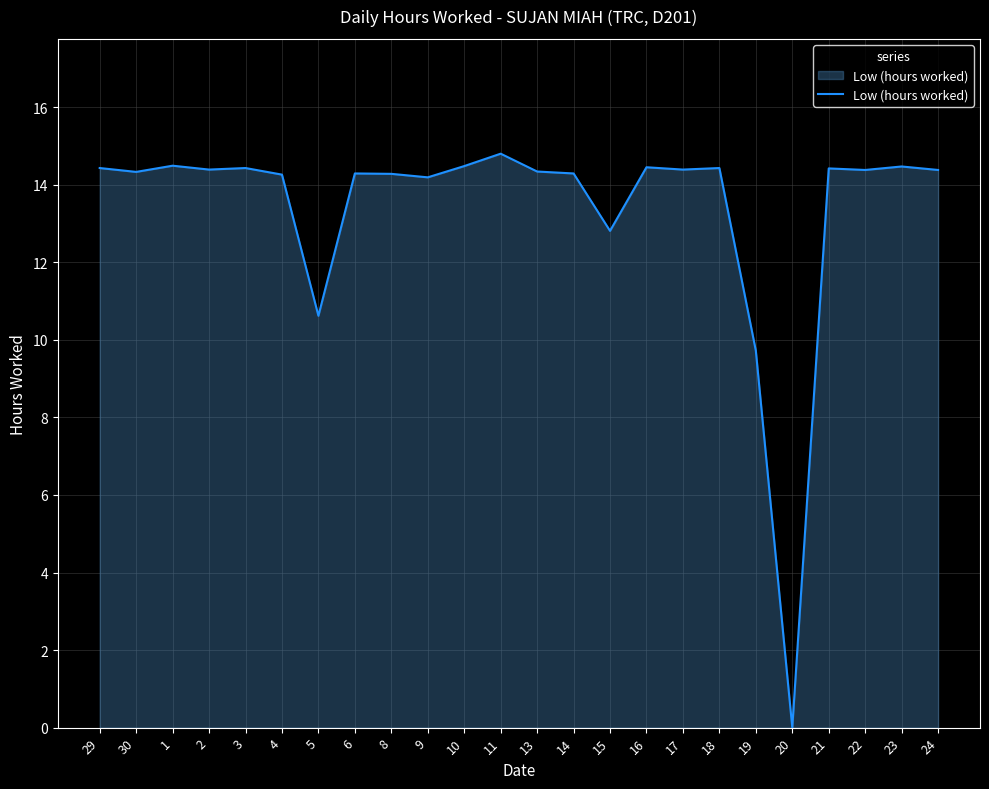

Which category has the lowest value across all series?

20